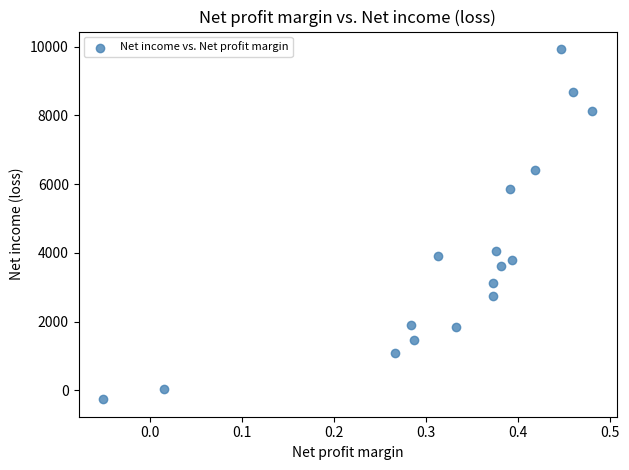

What Y value in the scatter plot is closest to 4838?

4059